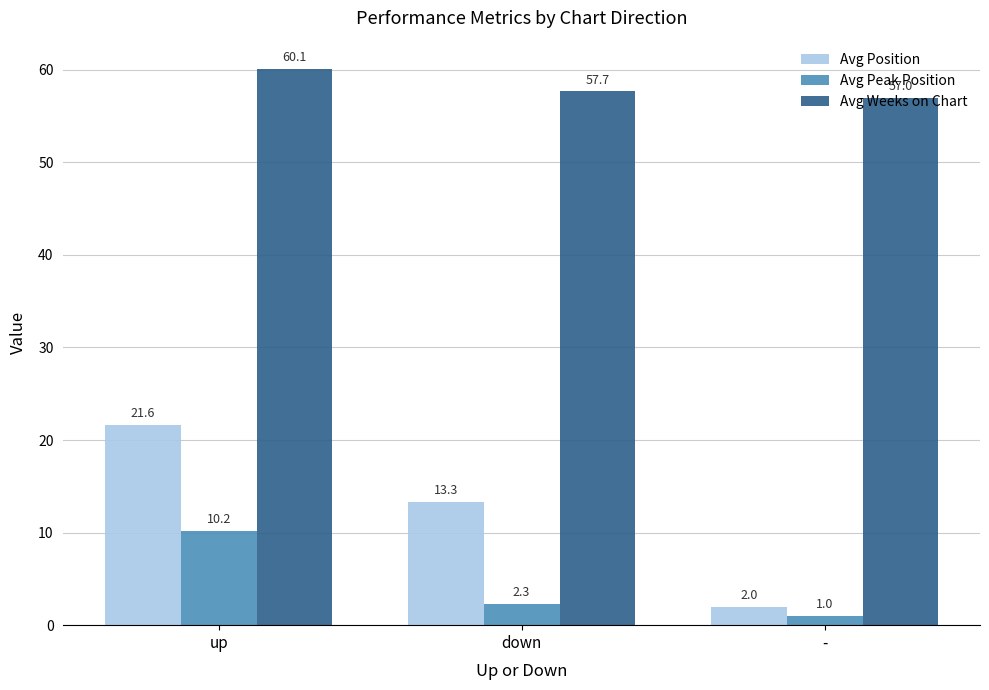

The Avg Position series shows 20.6 at down. True or false?

False